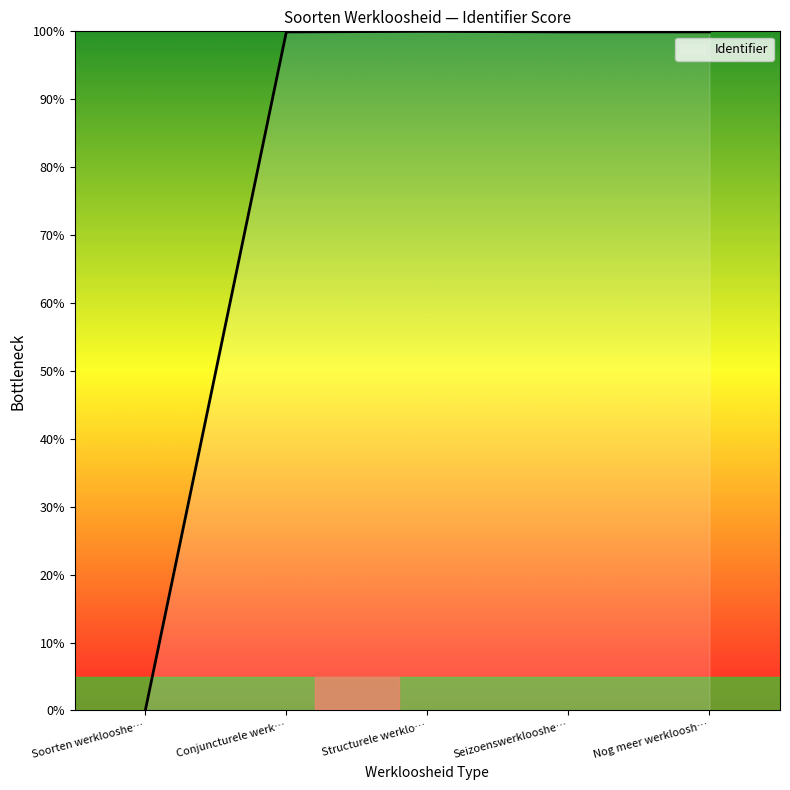

What position from the right is Soorten werklooshe…?

5